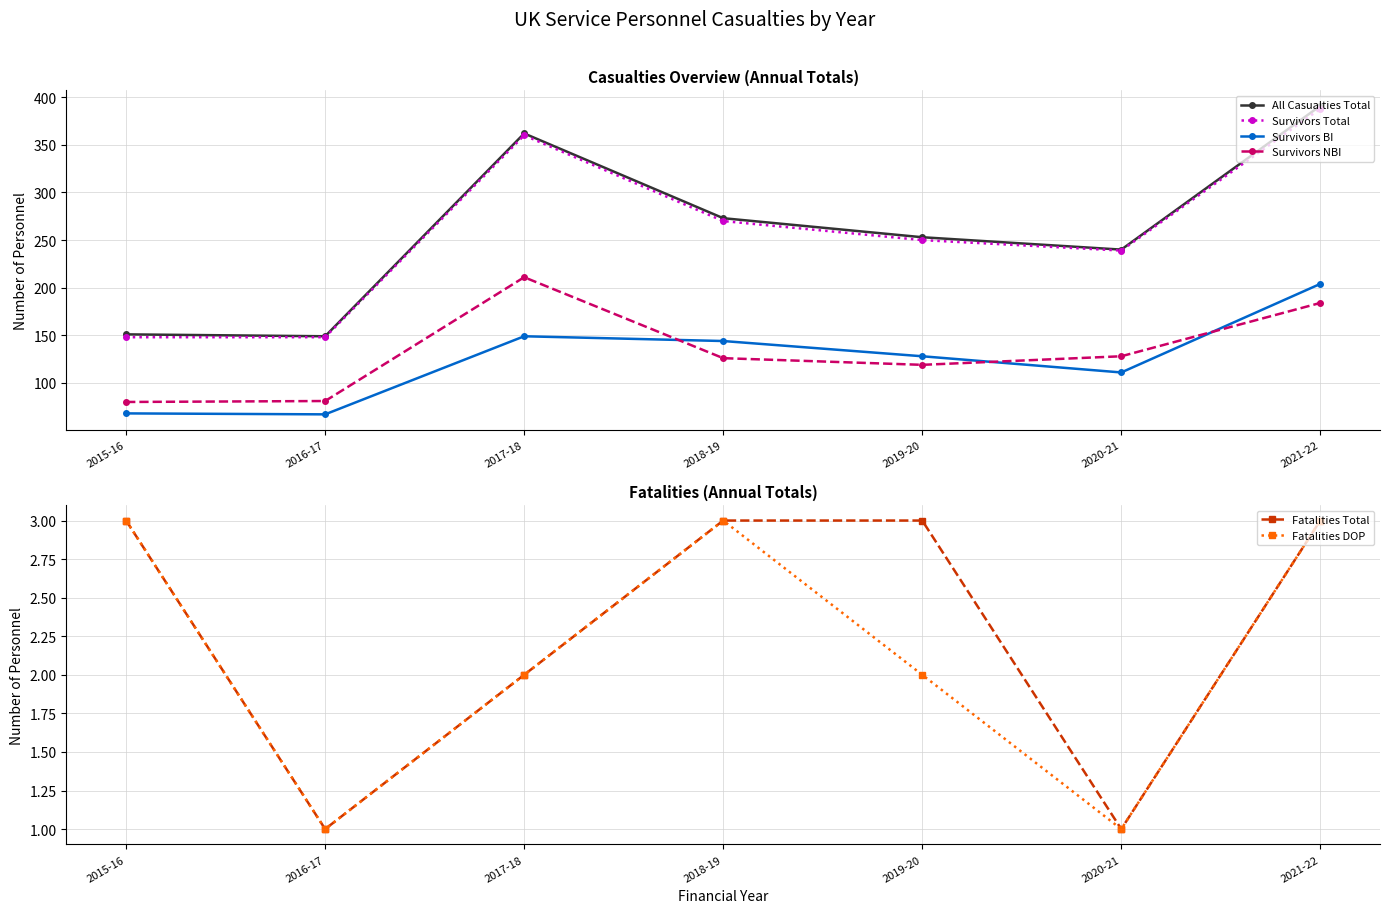

True or false: All Casualties Total has a value of 534 at 2021-22.

False